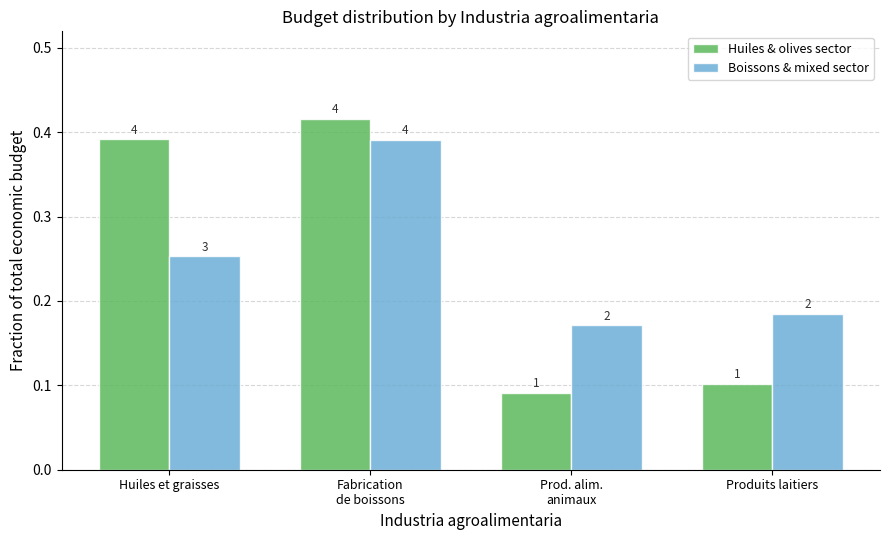

What is the label of the 3rd bar from the left?

Prod. alim.
animaux